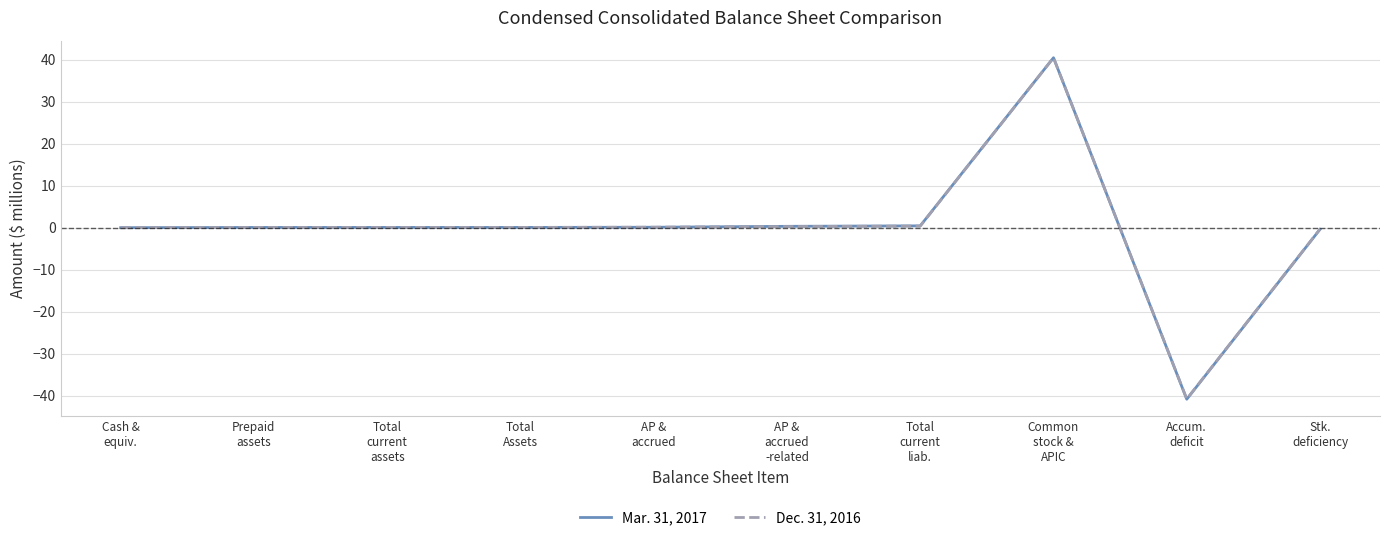

Rank the series by their average value, from lowest to highest.

Mar. 31, 2017, Dec. 31, 2016